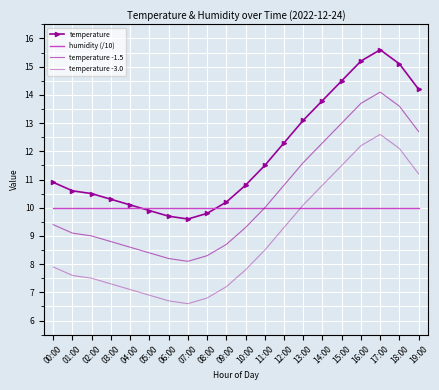

What is the label of the 1st point from the right?

19:00